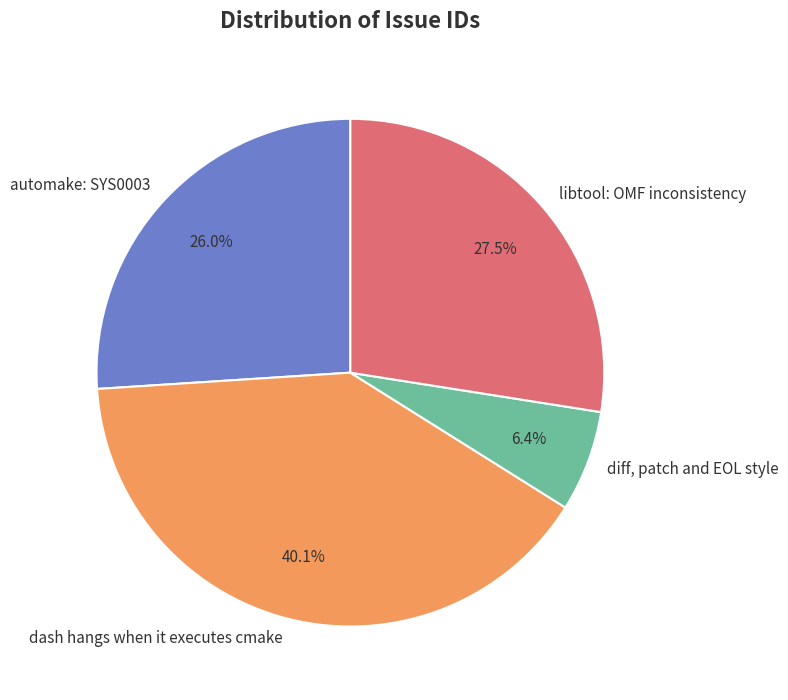

Does dash hangs when it executes cmake represent more than half of the total?

No